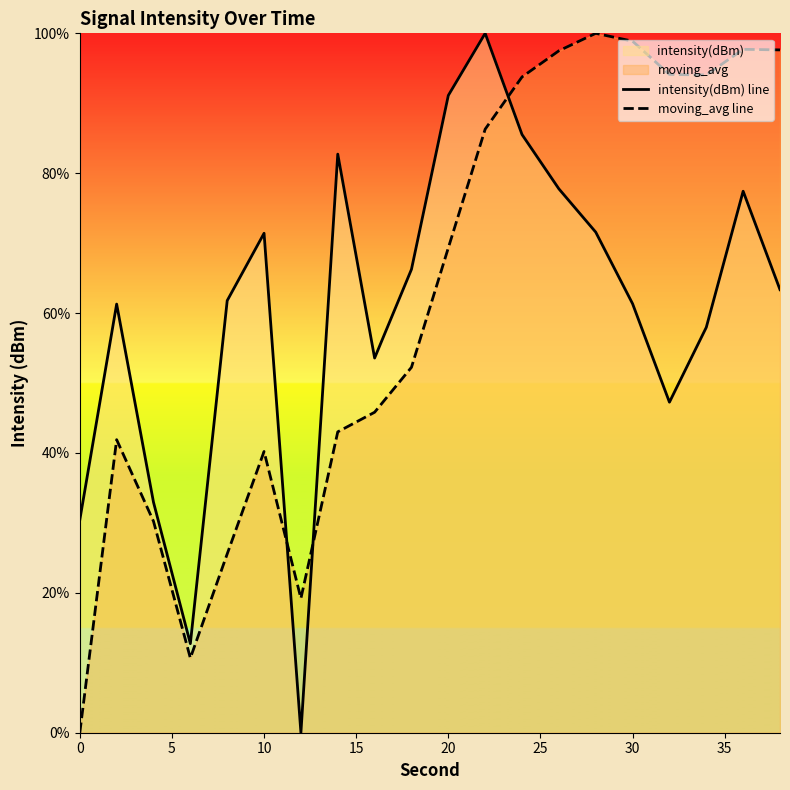

The intensity(dBm) line series shows 93.8 at 10. True or false?

False